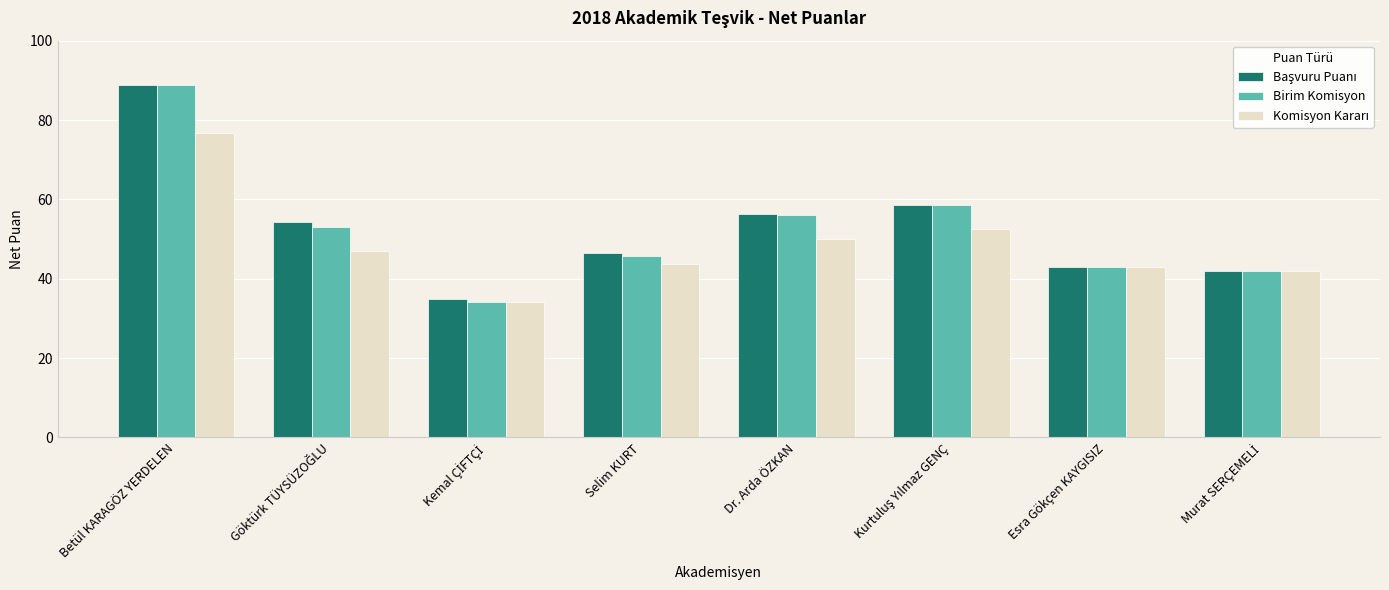

Read the Birim Komisyon value at Selim KURT.

45.8